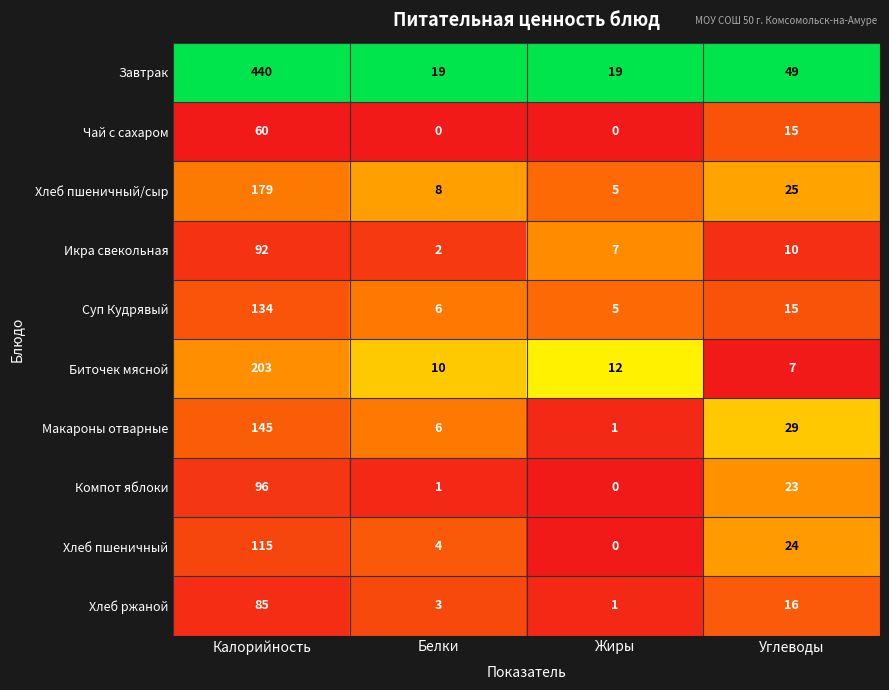

Between Белки and Углеводы, which series saw the biggest shift?

Завтрак